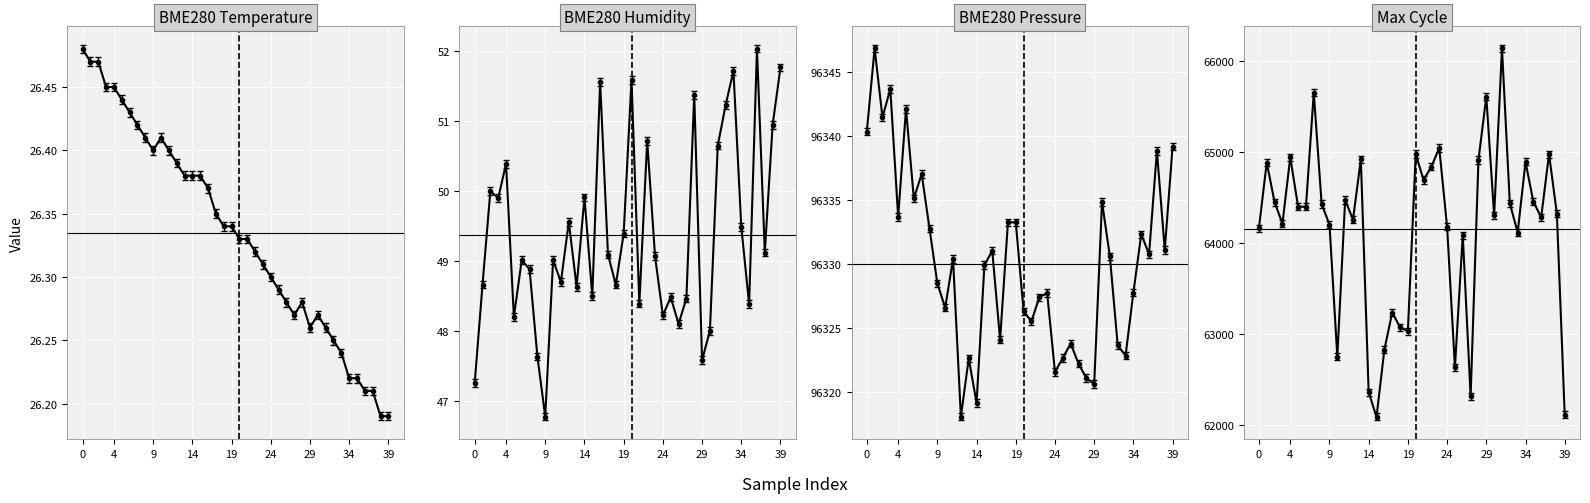

Is it true that BME280_pressure equals 96343.7 at Max_cycle?

True